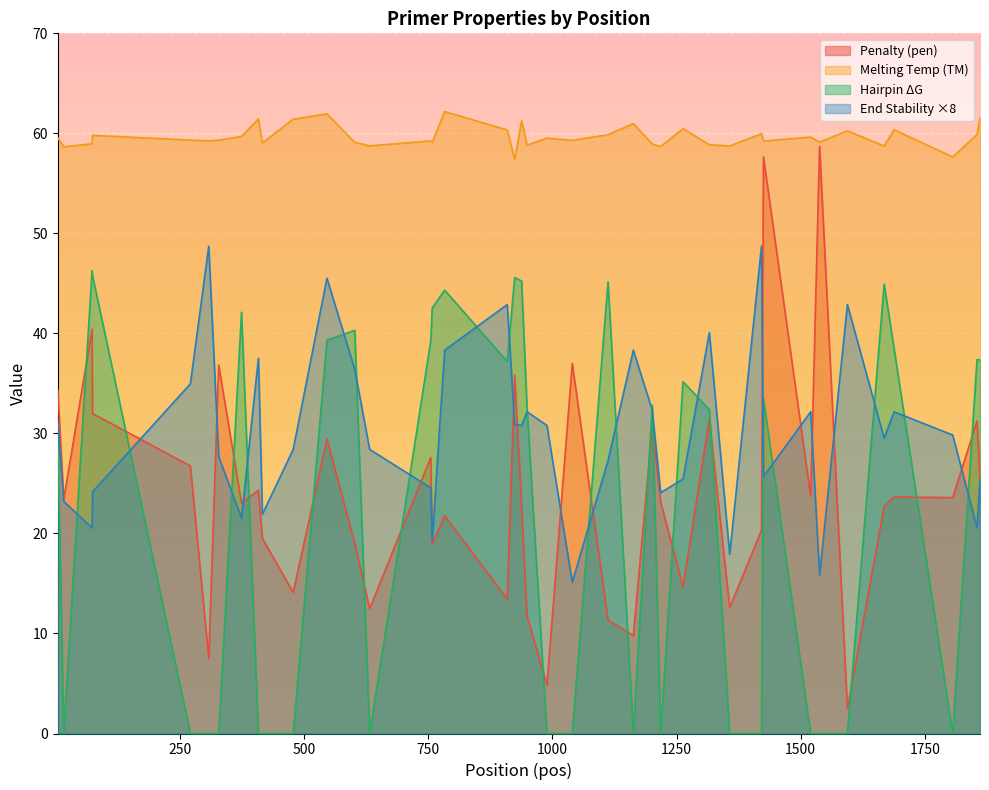

Which series has the largest range (max minus min)?

Penalty (pen)